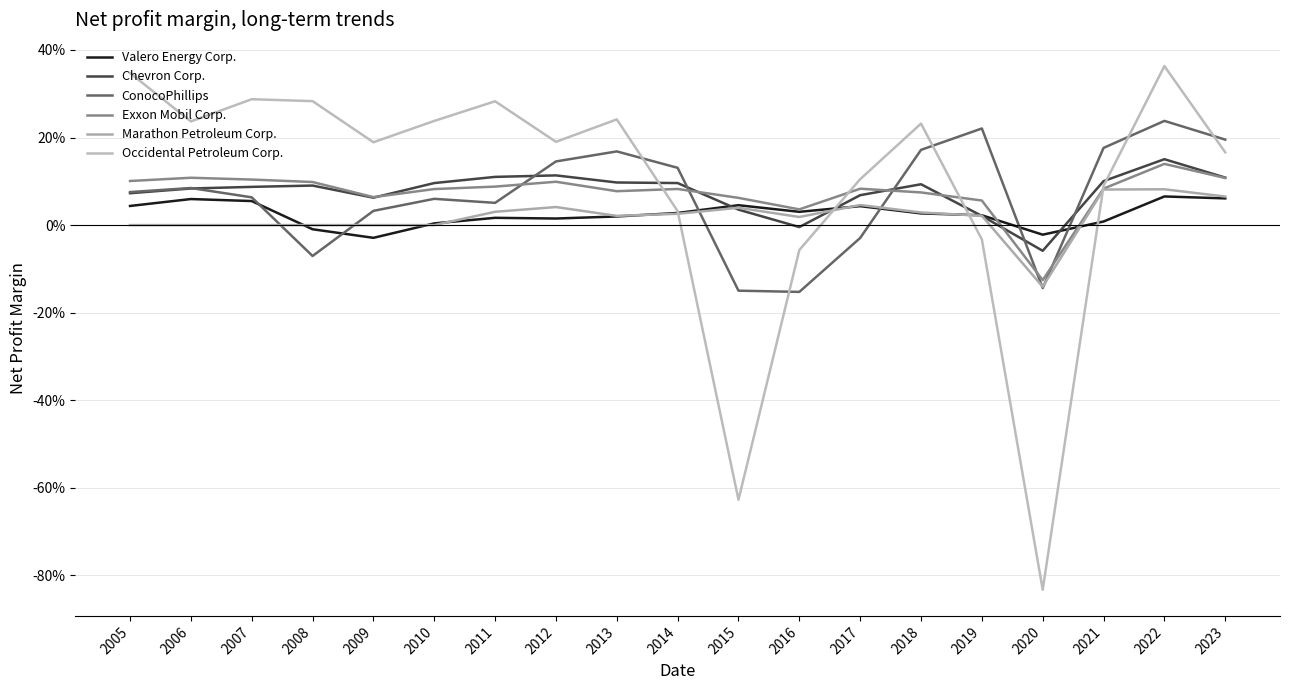

Is this an area chart (filled region under the line)?

No